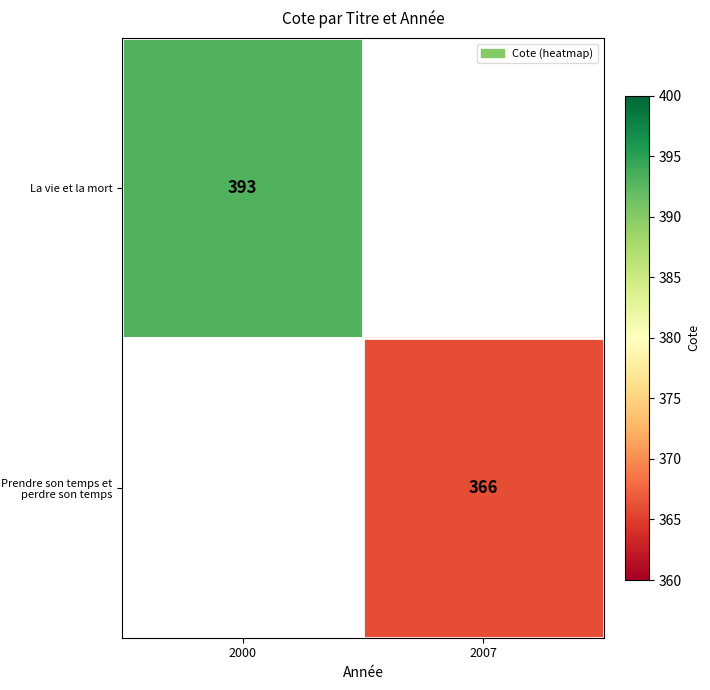

At how many categories does at least one series exceed 375?

1